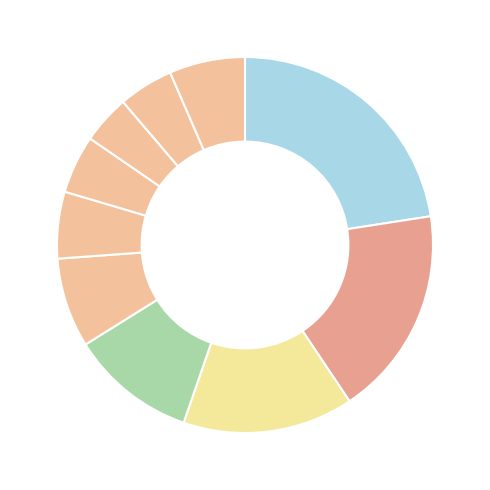

Rank the categories by value from lowest to highest.

pct75, pct85, pct65, pct55, pct95, pct45, pct35, pct25, pct15, pct05